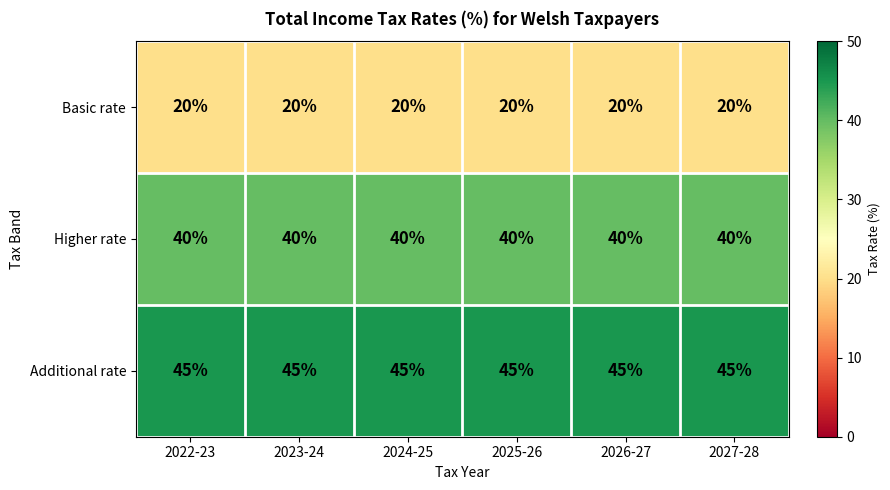

What is the average value of the Higher rate series?

40